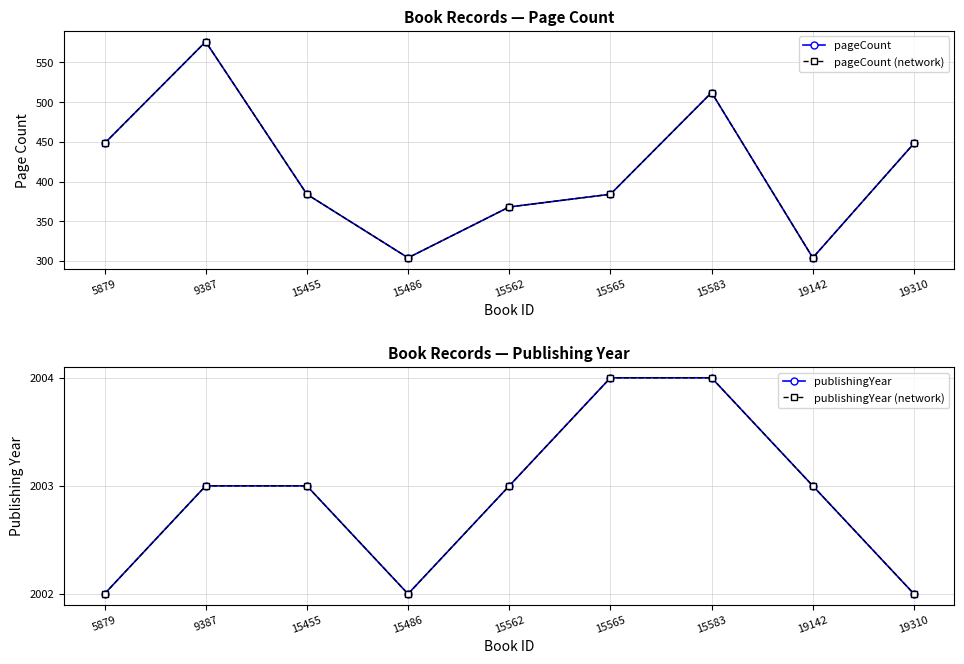

True or false: publishingYear and pageCount (network) intersect in this chart.

False